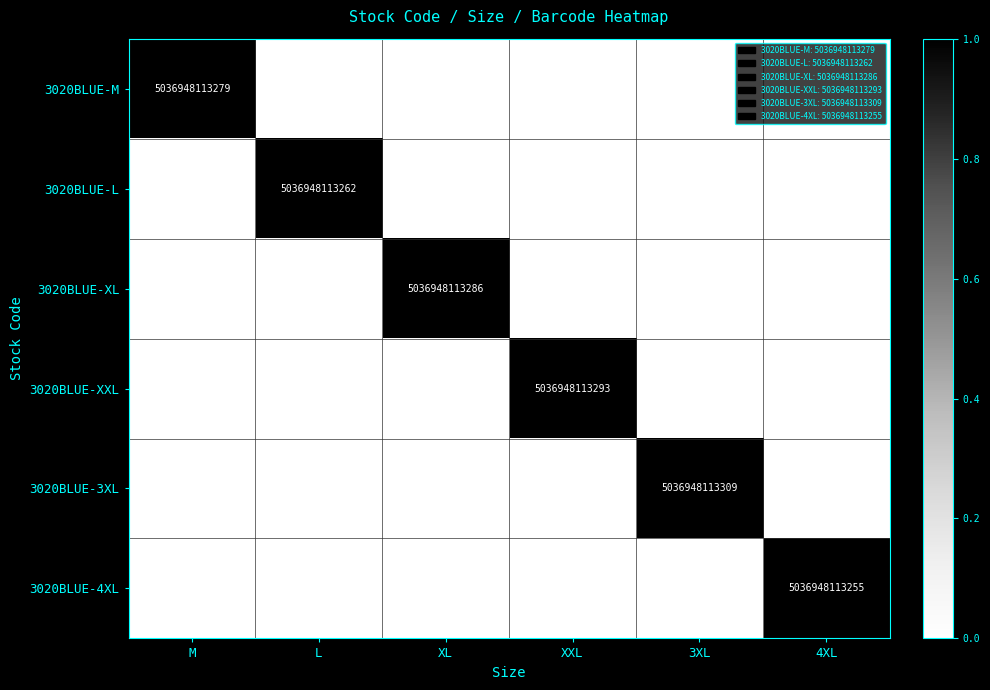

The value of 3020BLUE-4XL at 4XL is 2138202038645. True or false?

False